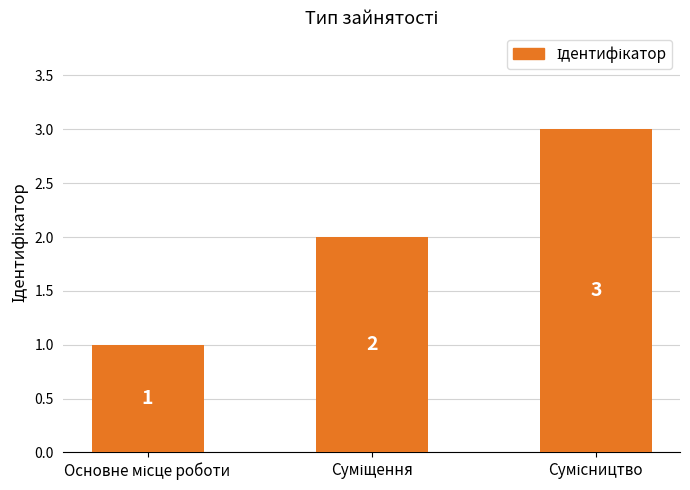

What is the maximum value shown in the chart?

3